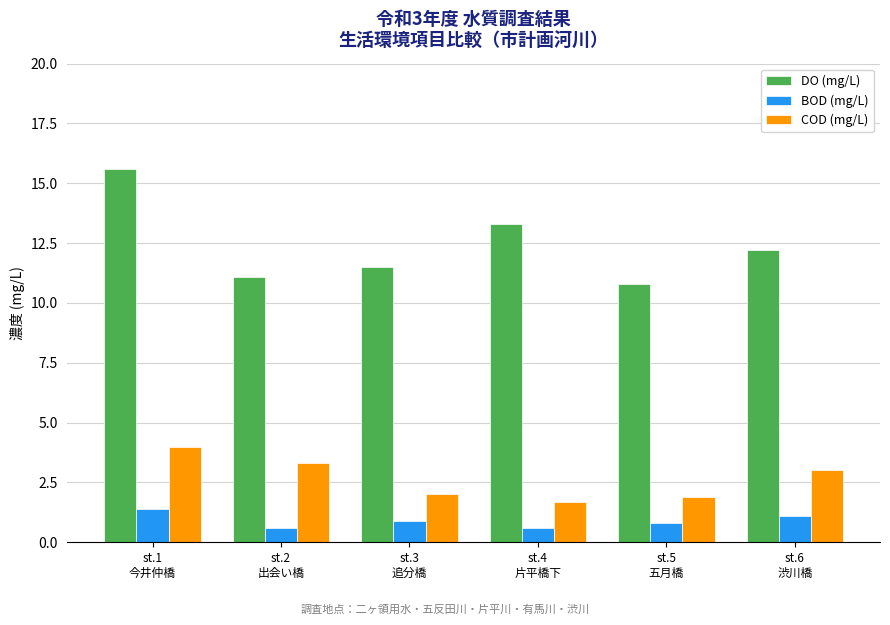

Is the value of COD (mg/L) at st.3
追分橋 greater than the value of BOD (mg/L) at st.4
片平橋下?

Yes